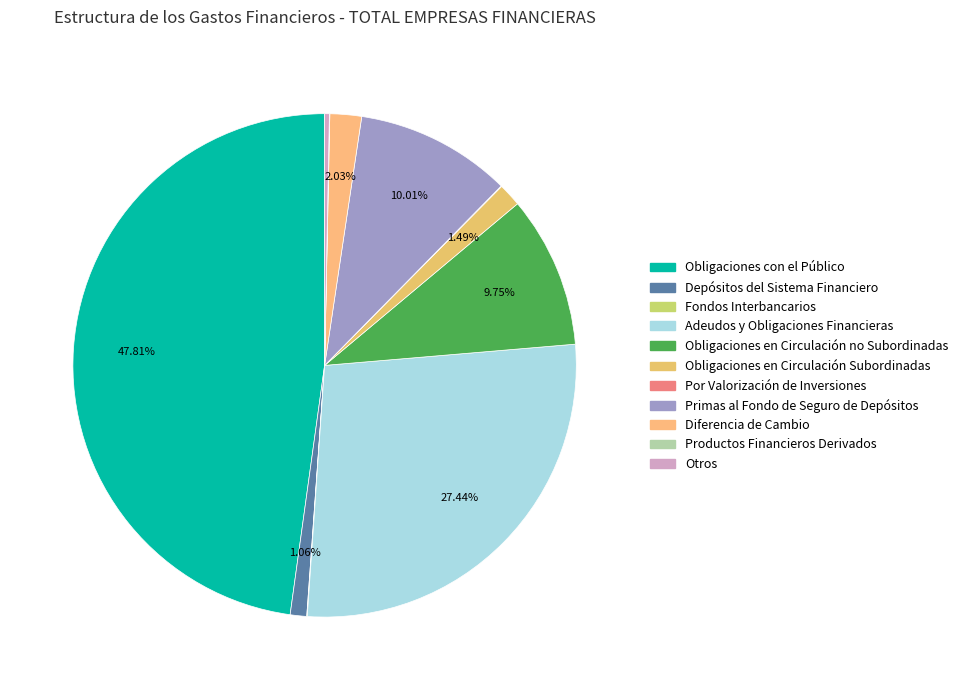

Which slice is the smallest?

Productos Financieros Derivados